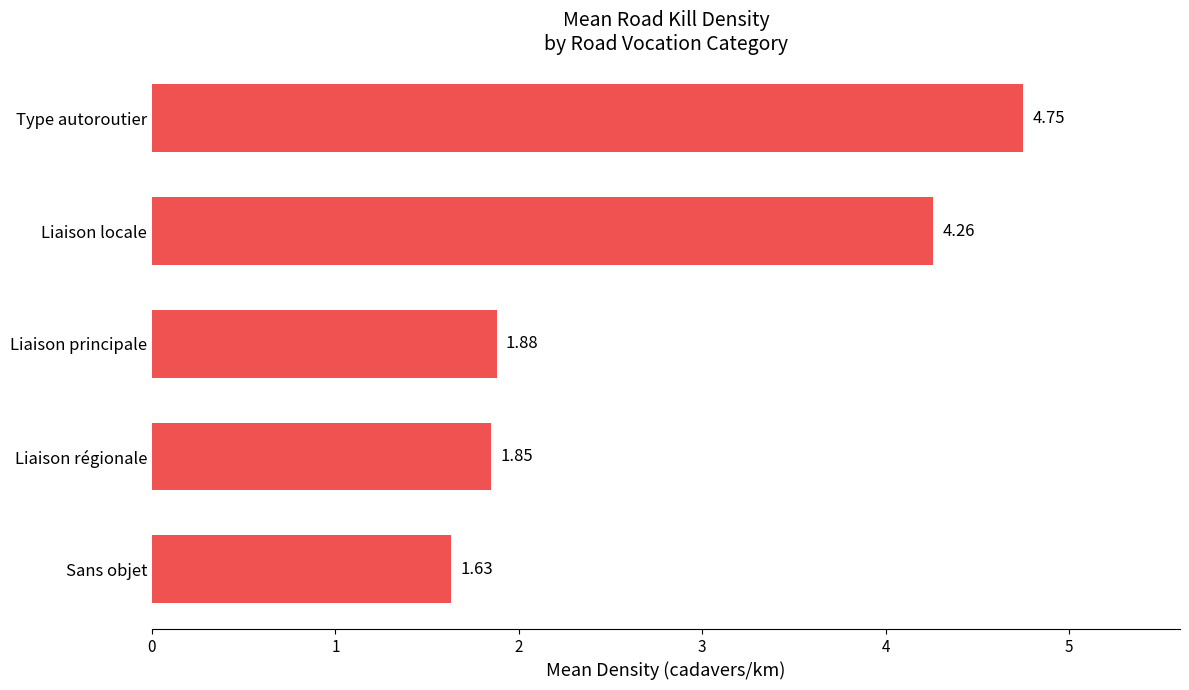

List the labels in order of value, smallest first.

Sans objet, Liaison régionale, Liaison principale, Liaison locale, Type autoroutier